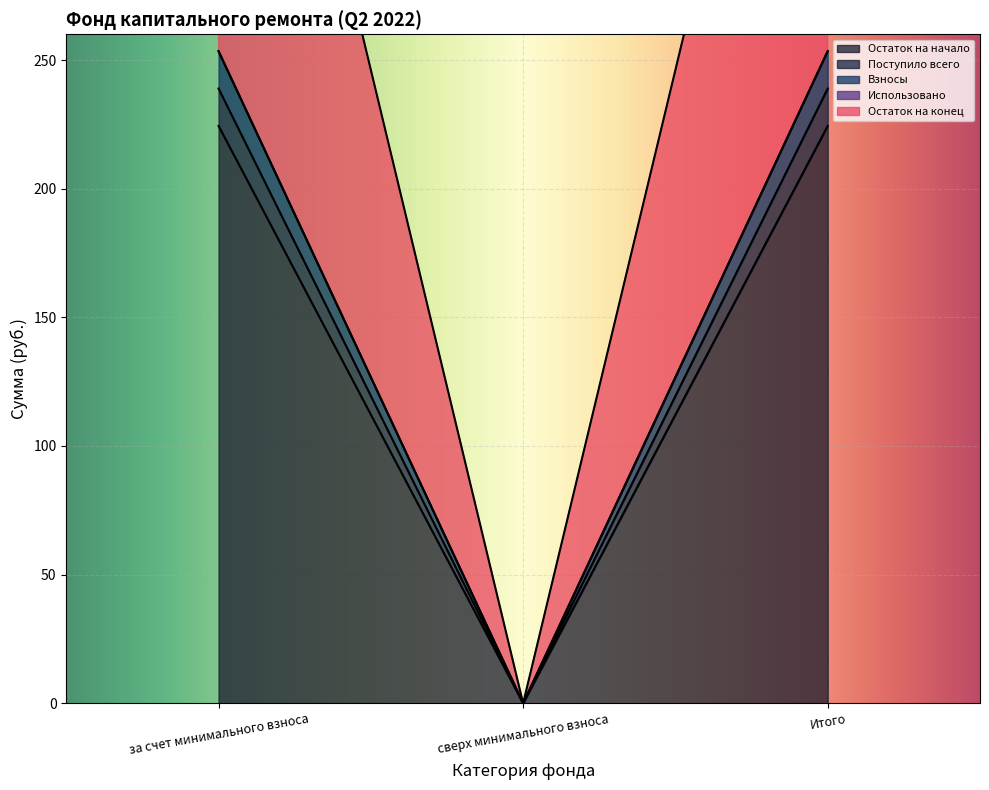

How many lines are shown in the chart?

4